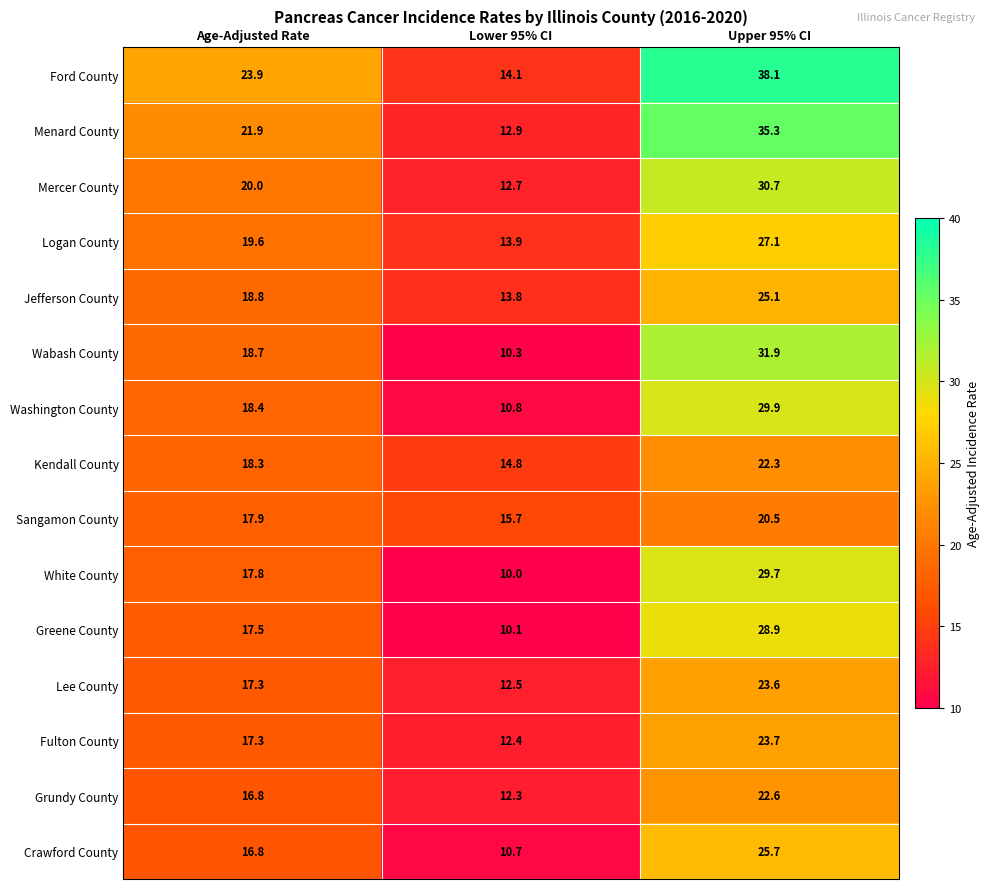

True or false: Crawford County has a value of 10.2 at Upper 95% CI.

False